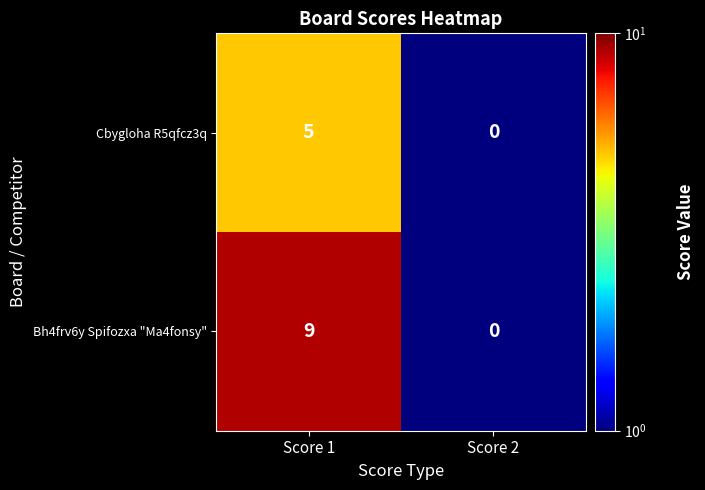

What is the sum of all Bh4frv6y Spifozxa "Ma4fonsy" values?

9